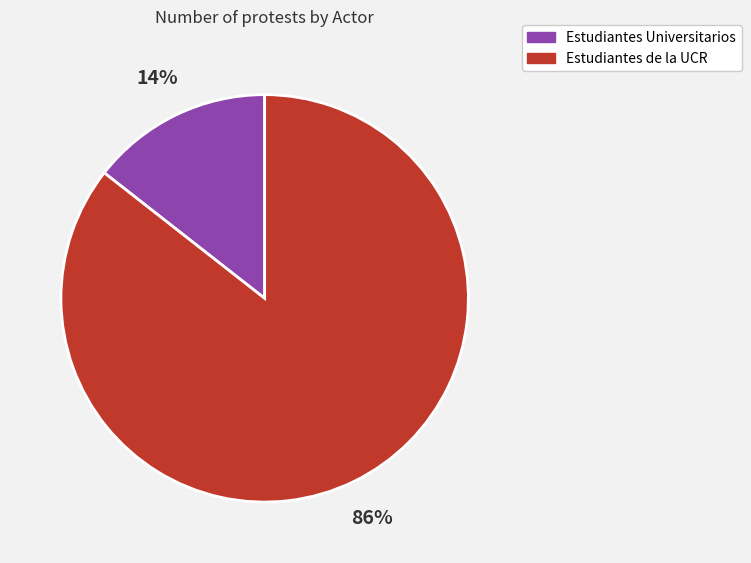

What is the ratio of the value at Estudiantes Universitarios to the value at Estudiantes de la UCR?

0.2